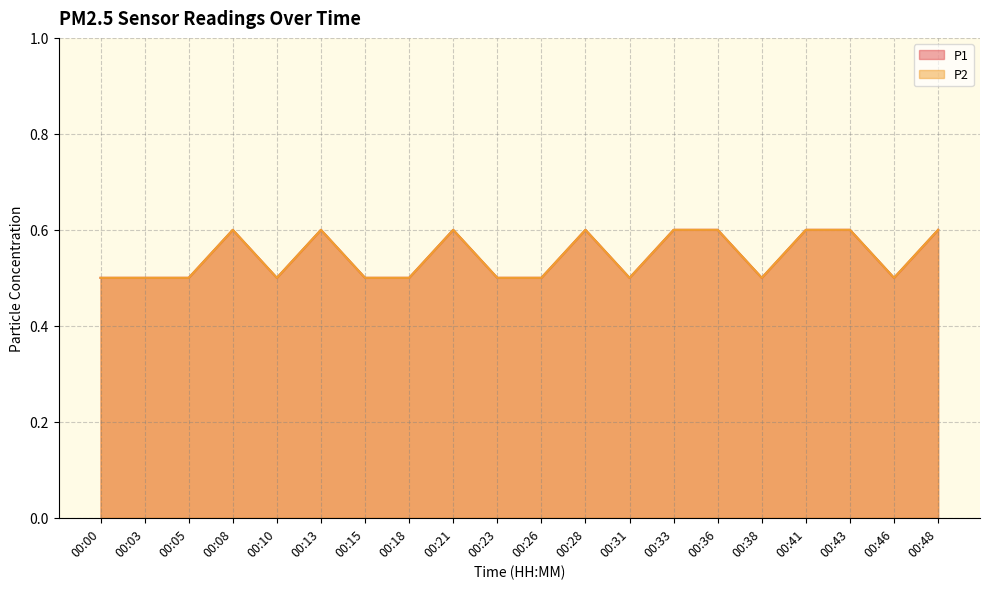

True or false: P2 and P1 cross at least once.

False